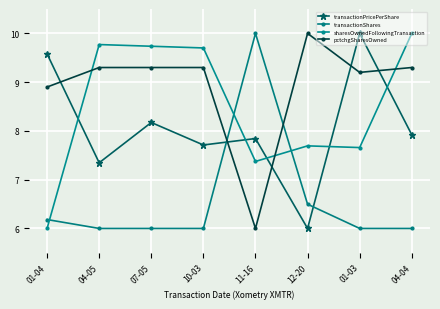

True or false: sharesOwnedFollowingTransaction has a value of 7.7 at 01-03.

True